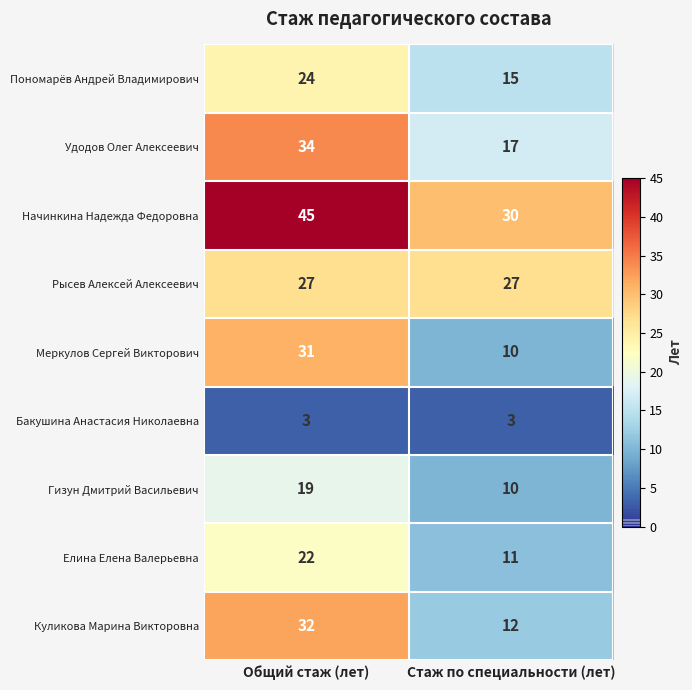

Which series has the largest range (max minus min)?

Меркулов Сергей Викторович